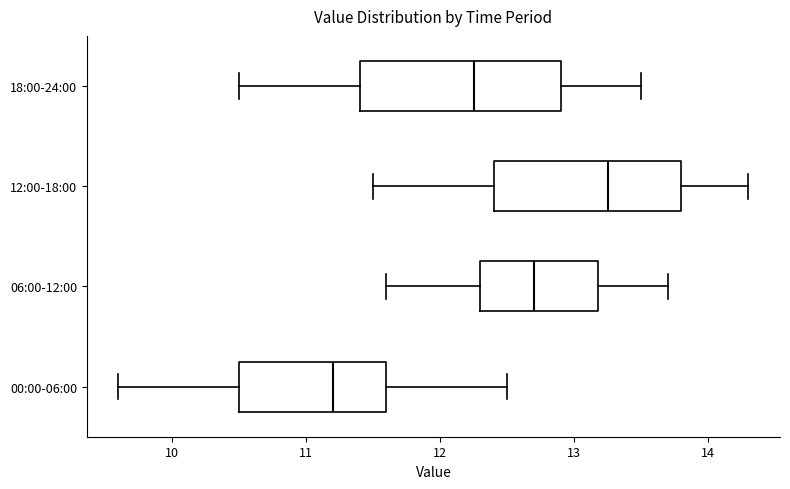

Reading bottom to top, read every box against the x-axis: the position of its median line, the range the box covers, and the ends of its whiskers. The values are not printed on the chart, so give them approximately, as read against the axis.

00:00-06:00: median 11.2, box 10.5 to 11.6, whiskers 9.6 to 12.5
06:00-12:00: median 12.7, box 12.3 to 13.2, whiskers 11.6 to 13.7
12:00-18:00: median 13.3, box 12.4 to 13.8, whiskers 11.5 to 14.3
18:00-24:00: median 12.3, box 11.4 to 12.9, whiskers 10.5 to 13.5